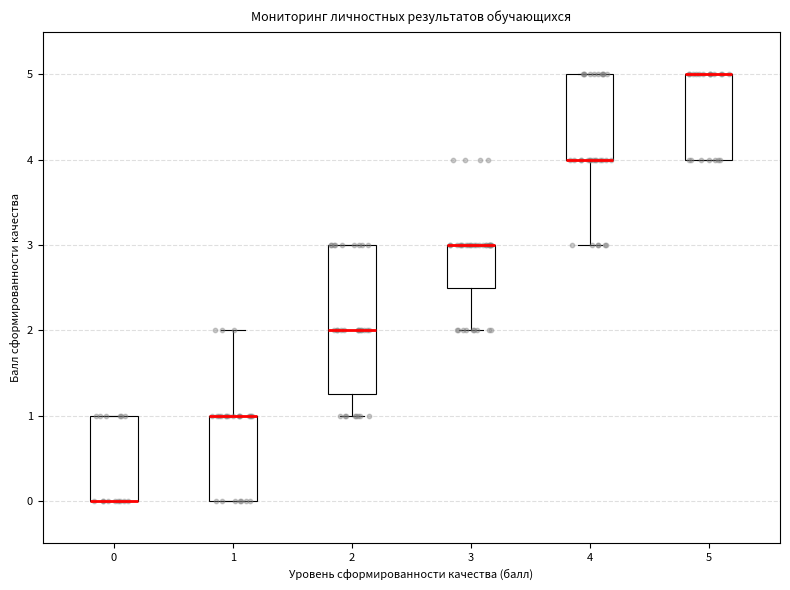

Reading left to right, read every box against the y-axis: the position of its median line, the range the box covers, and the ends of its whiskers. The values are not printed on the chart, so give them approximately, as read against the axis.

0: median 0.0 (drawn on the box's lower edge), box 0.0 to 1.0, whiskers 0.0 to 1.0
1: median 1.0 (drawn on the box's upper edge), box 0.0 to 1.0, whiskers 0.0 to 2.0
2: median 2.0, box 1.3 to 3.0, whiskers 1.0 to 3.0
3: median 3.0 (drawn on the box's upper edge), box 2.5 to 3.0, whiskers 2.0 to 3.0
4: median 4.0 (drawn on the box's lower edge), box 4.0 to 5.0, whiskers 3.0 to 5.0
5: median 5.0 (drawn on the box's upper edge), box 4.0 to 5.0, whiskers 4.0 to 5.0